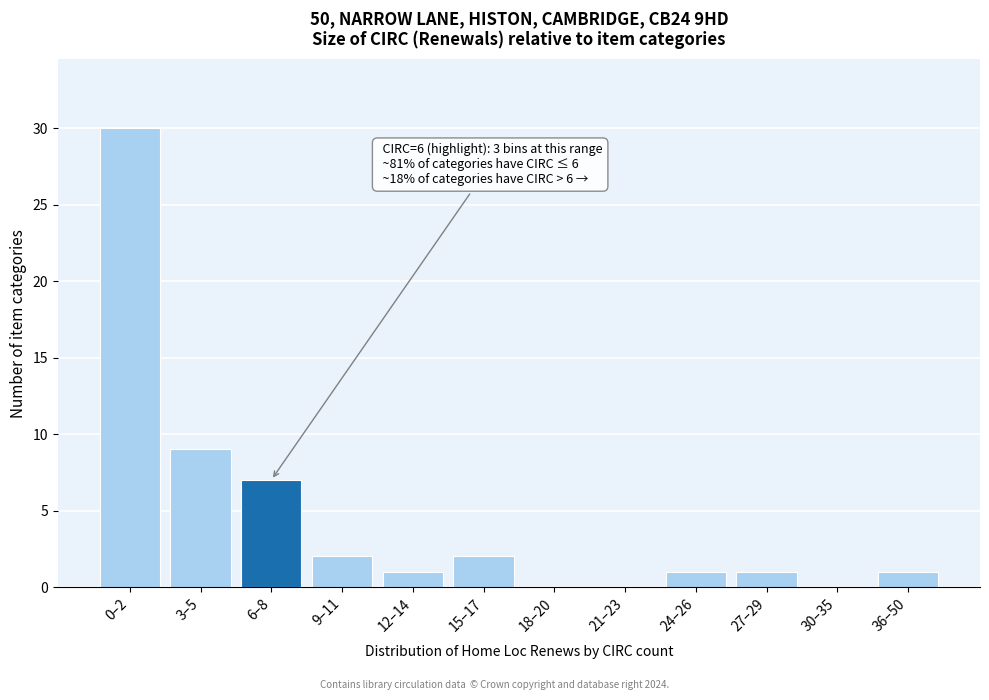

Reading left to right, what are all the values shown in this chart?

0–2=30	3–5=9	6–8=7	9–11=2	12–14=1	15–17=2	18–20=0	21–23=0	24–26=1	27–29=1	30–35=0	36–50=1